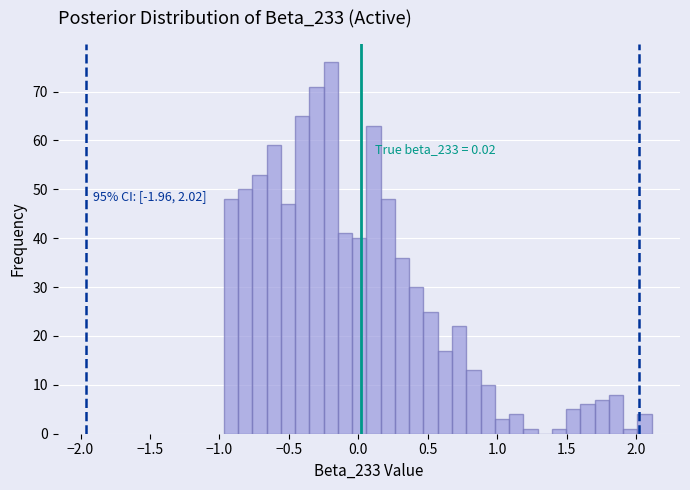

Around what value on the x-axis is the tallest bar? Give the approximate position of its centre, as read against the axis.

-0.20